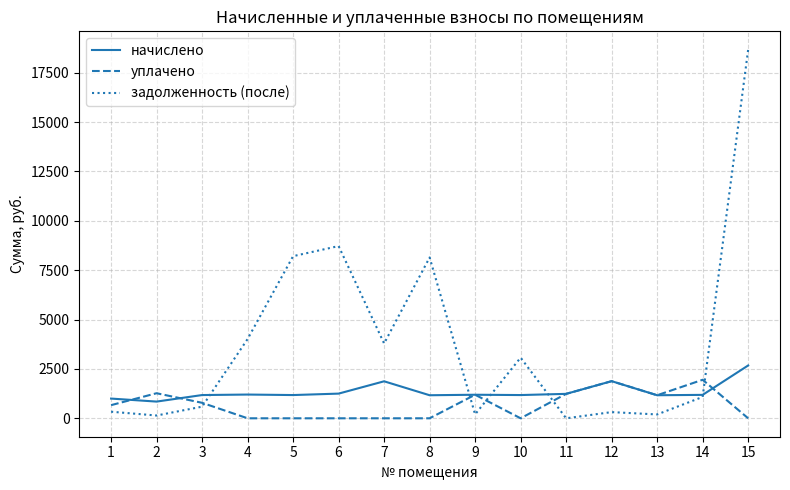

Rank the series by their average value, from lowest to highest.

уплачено, начислено, задолженность (после)